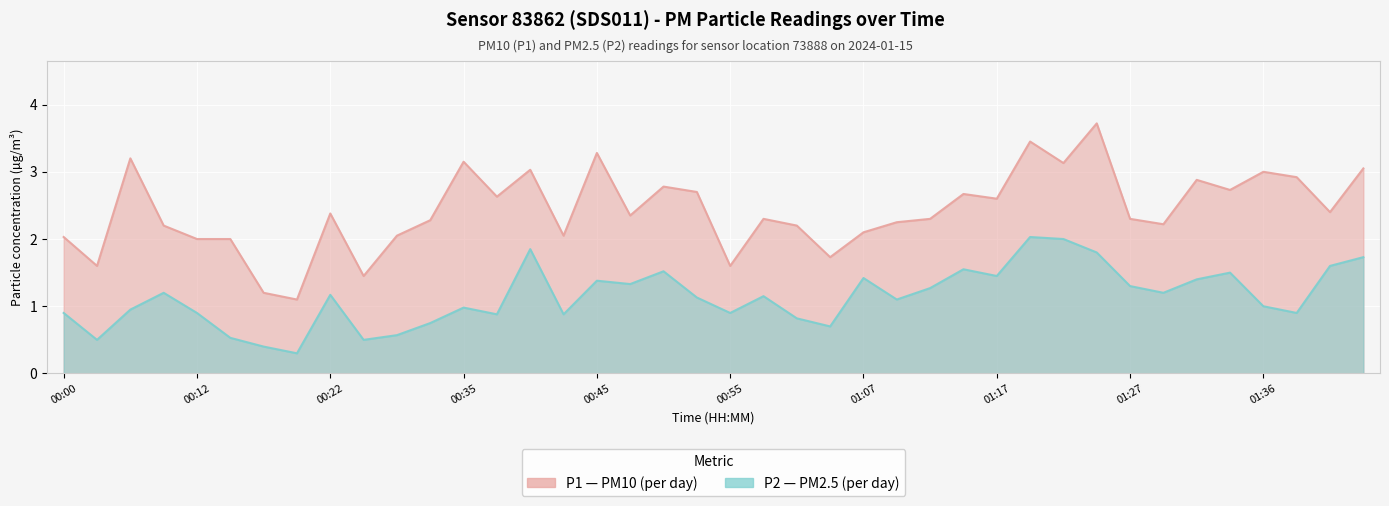

What is the label of the 14th point from the right?

01:12